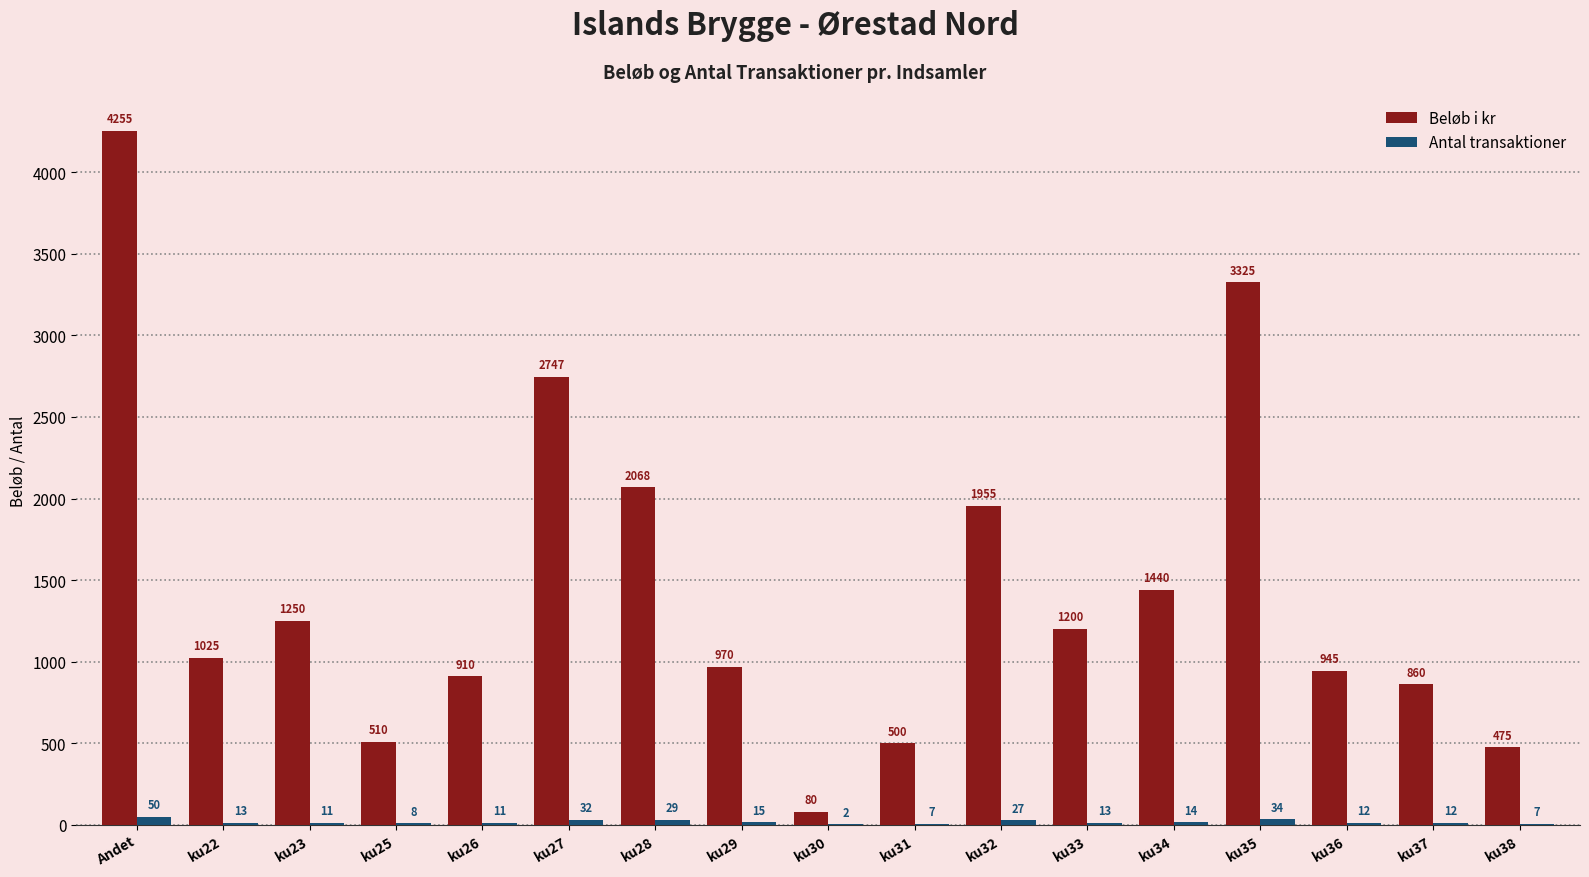

What is the average value of the Beløb i kr series?

1442